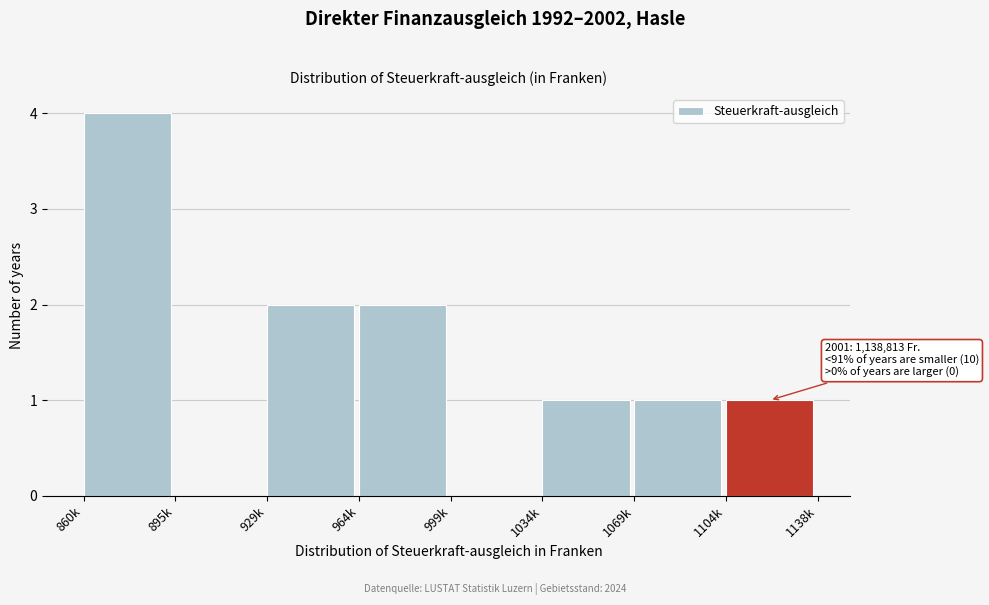

Reading right to left, extract all data points from this chart.

1104k=1	1069k=1	1034k=1	999k=0	964k=2	929k=2	895k=0	860k=4